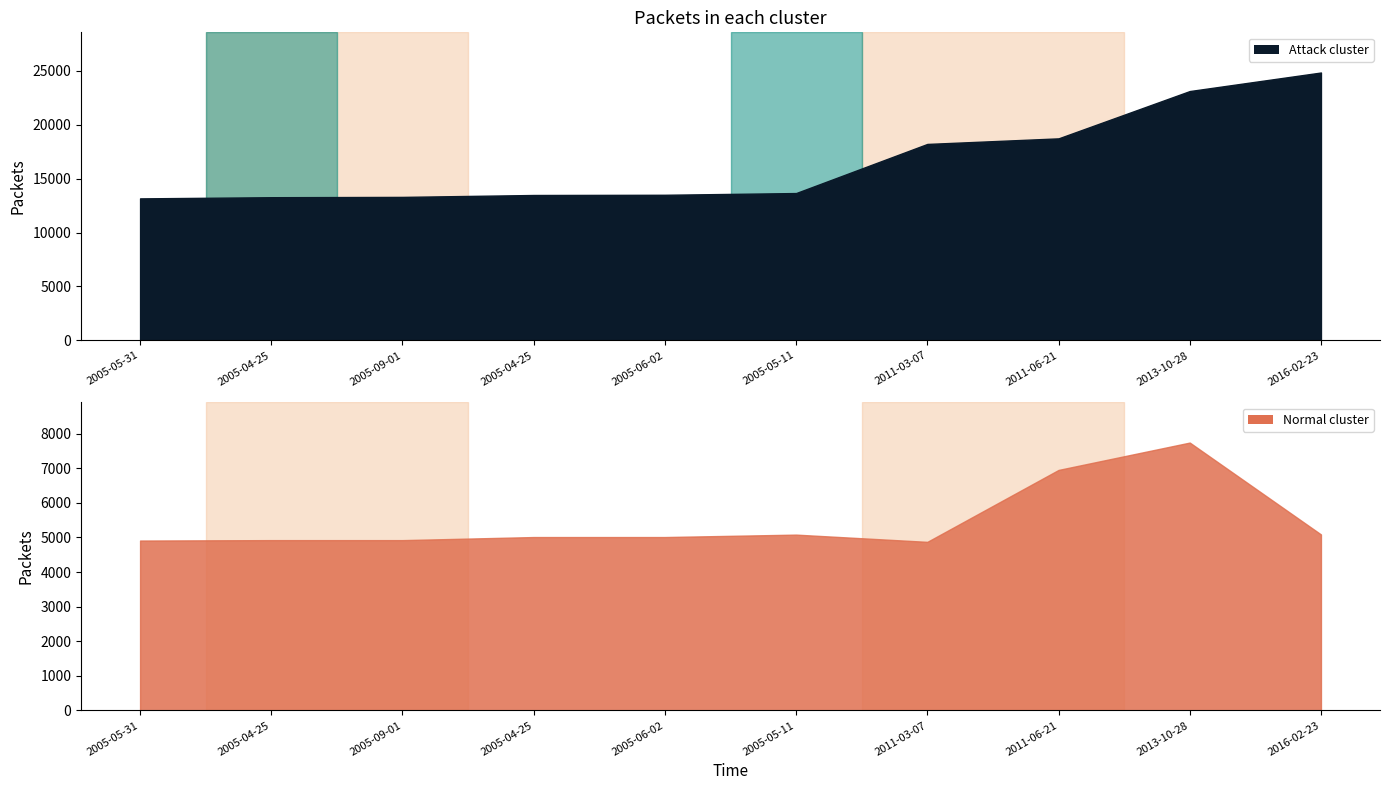

Rank the series by their maximum value, from highest to lowest.

Attack cluster, Normal cluster